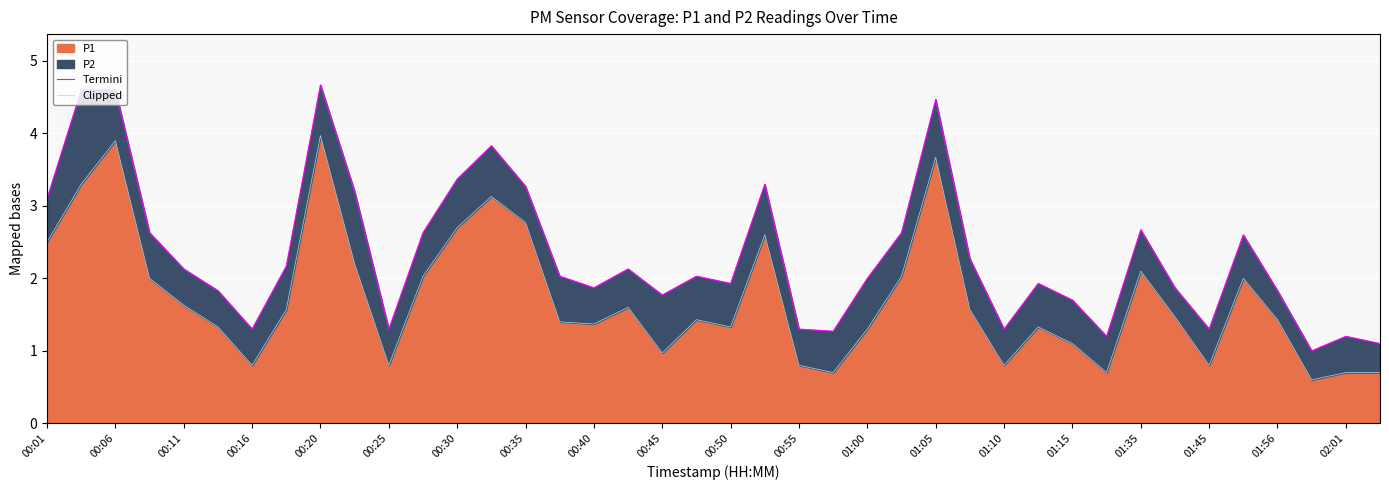

Is it true that Termini equals 4.5 at 35?

False